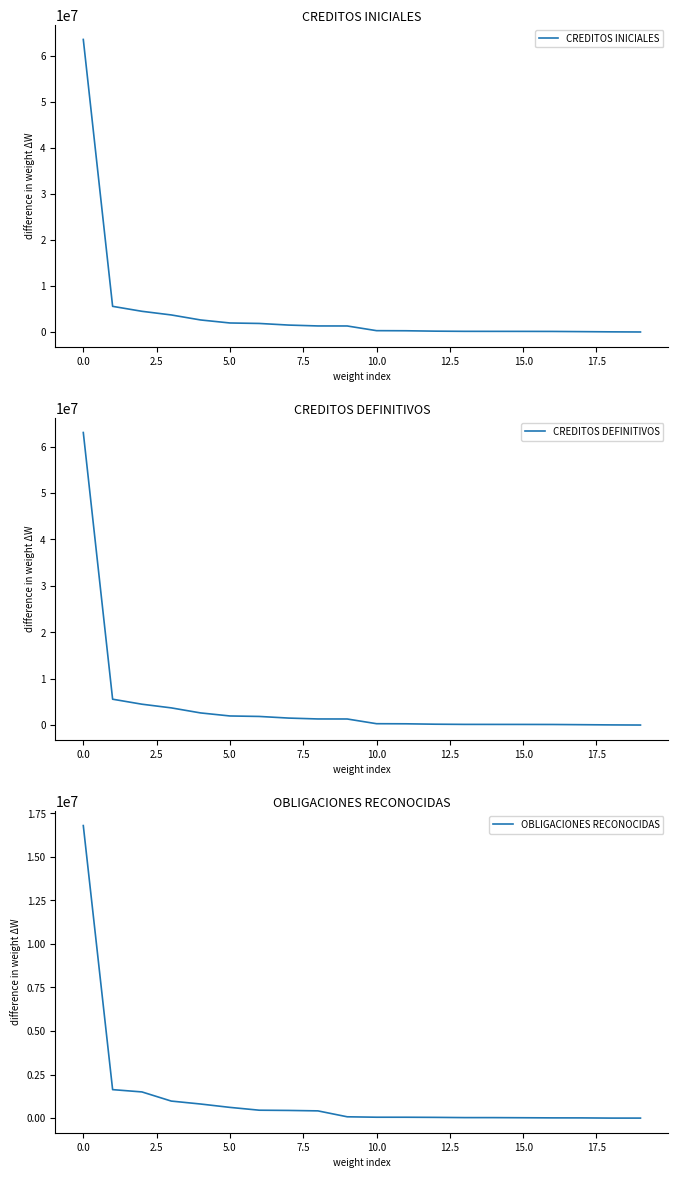

What is the maximum value for CREDITOS INICIALES?

63488910